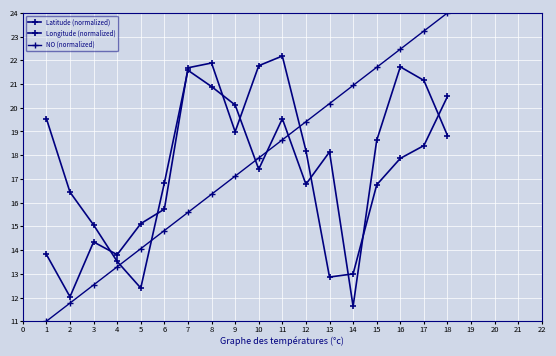

List the series in order of their overall mean, lowest first.

Longitude (normalized), NO (normalized), Latitude (normalized)